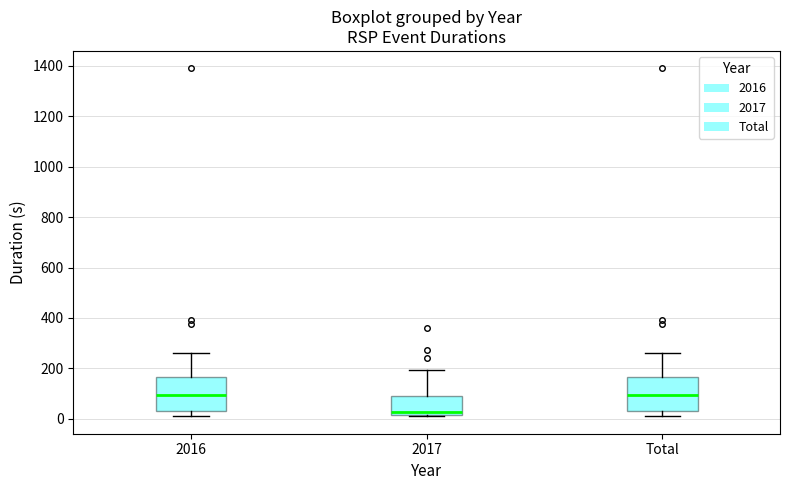

Reading left to right, transcribe this box plot: for each box, give where its median line is, the range the box spans, and where its two whiskers end, as read against the y-axis. The values are not printed on the chart, so give them approximately, as read against the axis.

2016: median 100, box 40 to 160, whiskers 20 to 260
2017: median 20 (just above the box's lower edge), box 20 to 100, whiskers 20 (just below the box's lower edge) to 200
Total: median 100, box 40 to 160, whiskers 20 to 260